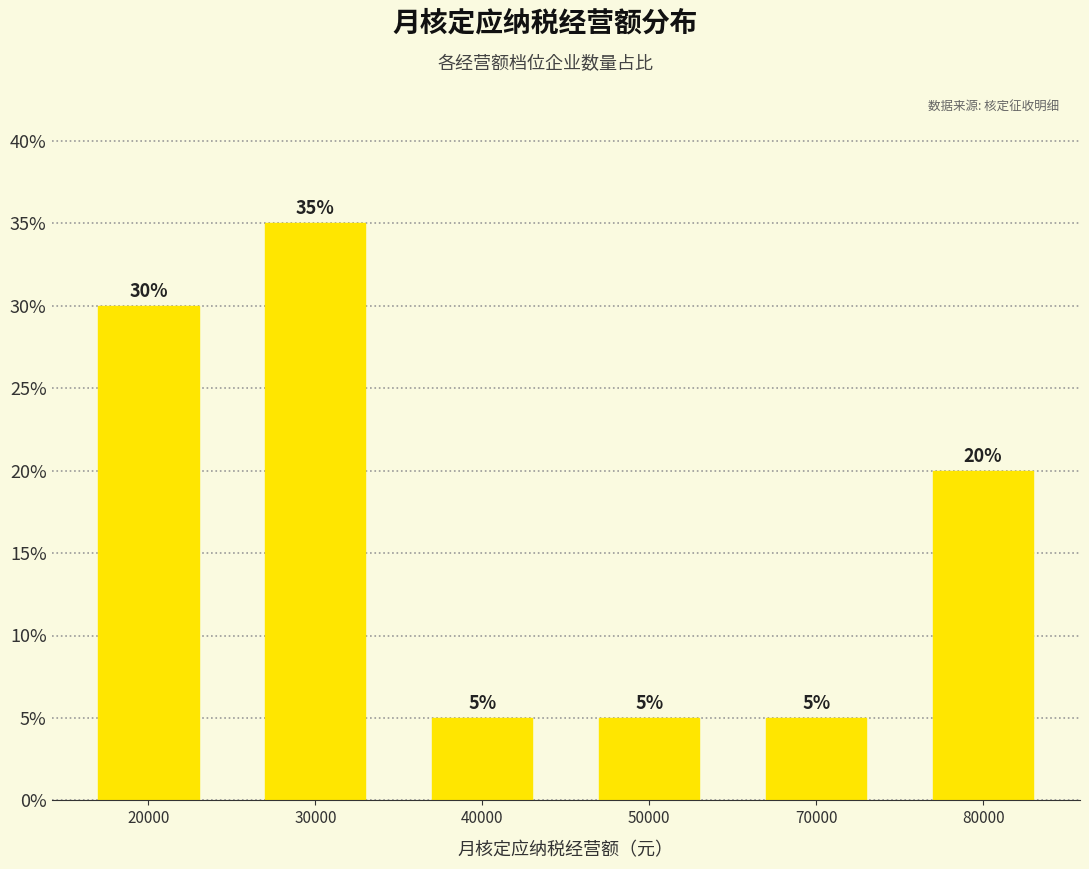

How many data points are less than 20?

3